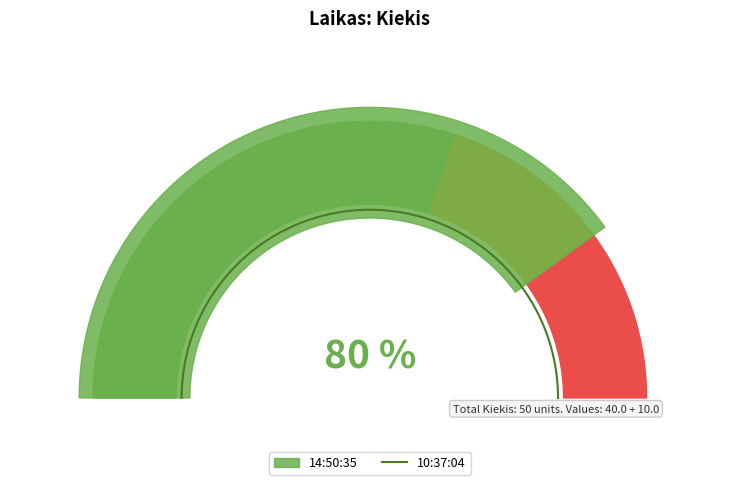

How many lines are shown in the chart?

1